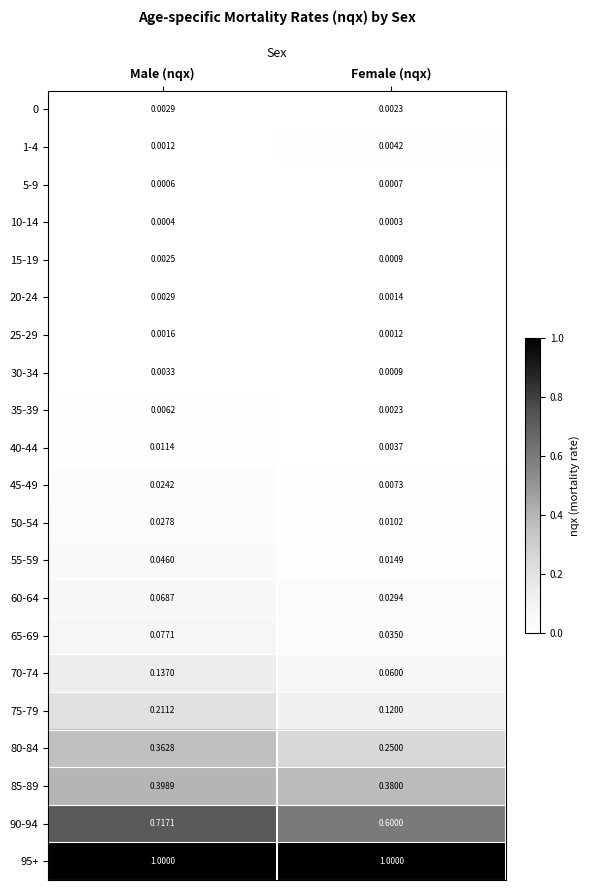

At which category is the sum across all series the highest?

Male (nqx)